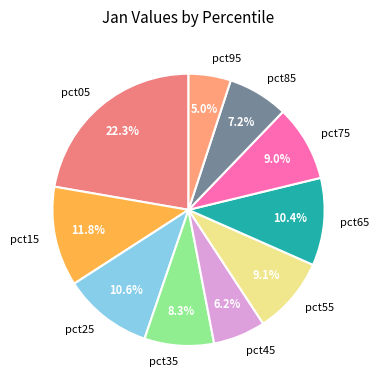

How many slices are in this pie chart?

10